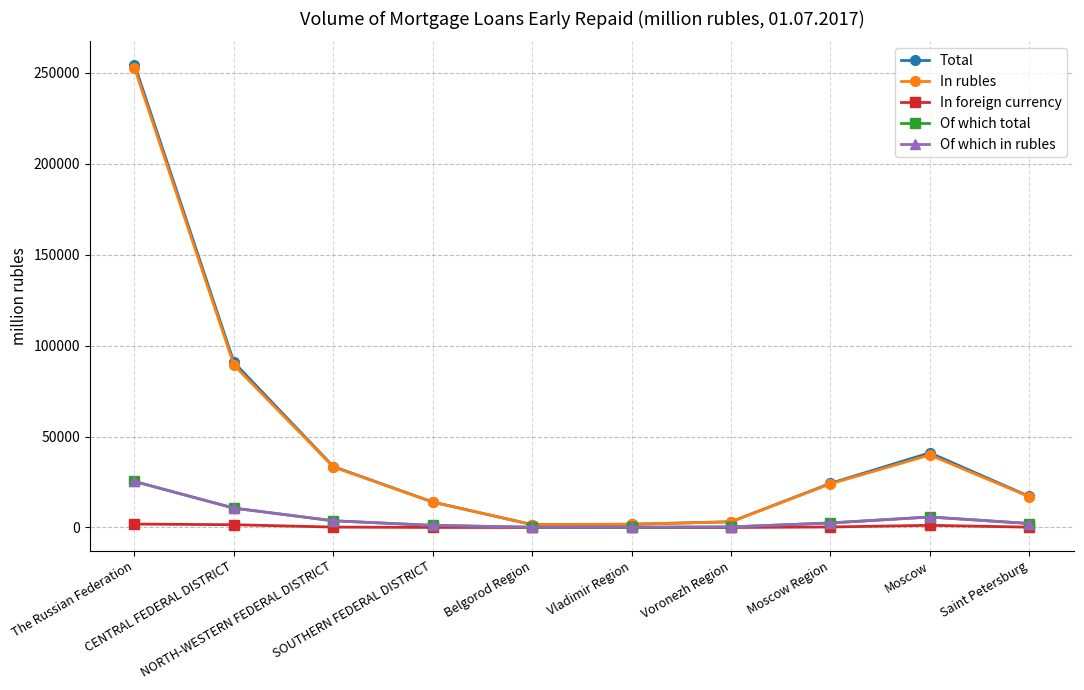

What is the greatest value displayed?

254466